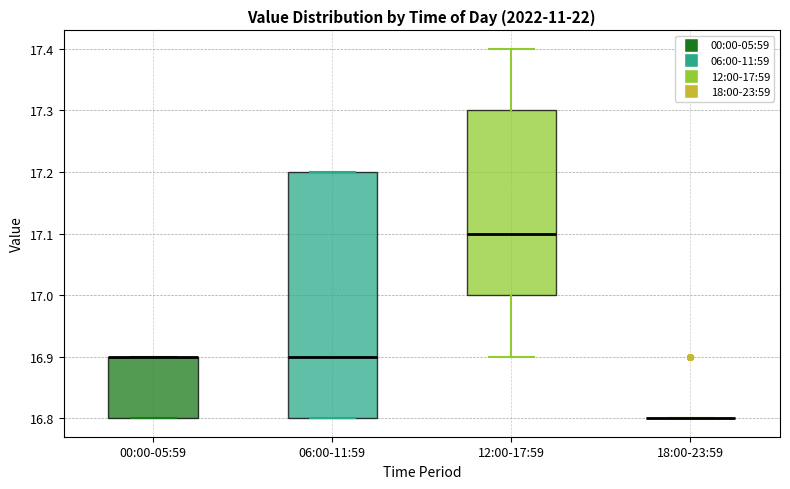

Reading left to right, read every box against the y-axis: the position of its median line, the range the box covers, and the ends of its whiskers. The values are not printed on the chart, so give them approximately, as read against the axis.

00:00-05:59: median 16.9 (drawn on the box's upper edge), box 16.8 to 16.9, whiskers 16.8 to 16.9
06:00-11:59: median 16.9, box 16.8 to 17.2, whiskers 16.8 to 17.2
12:00-17:59: median 17.1, box 17.0 to 17.3, whiskers 16.9 to 17.4
18:00-23:59: box collapsed to a line at 16.8, whiskers 16.8 to 16.8